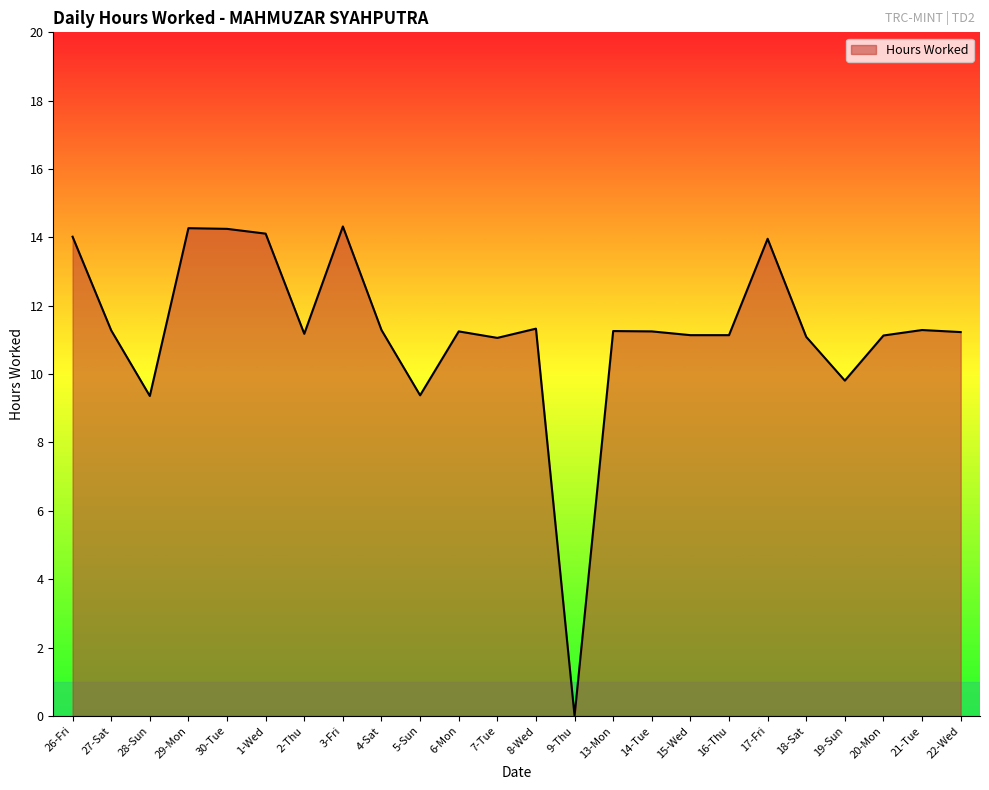

Where is the first local minimum?

28-Sun